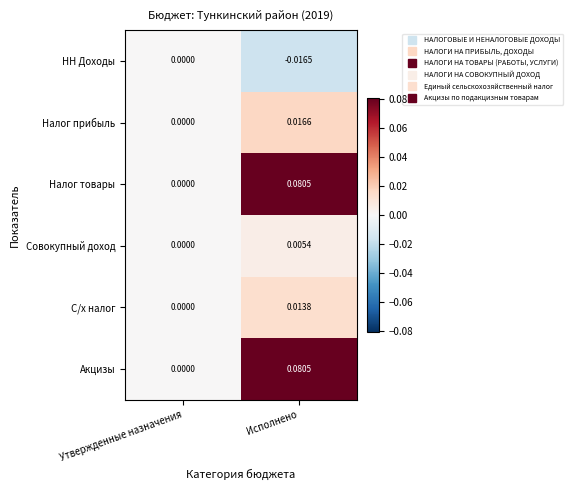

Is the value of НН Доходы at Исполнено greater than the value of Акцизы at Исполнено?

No